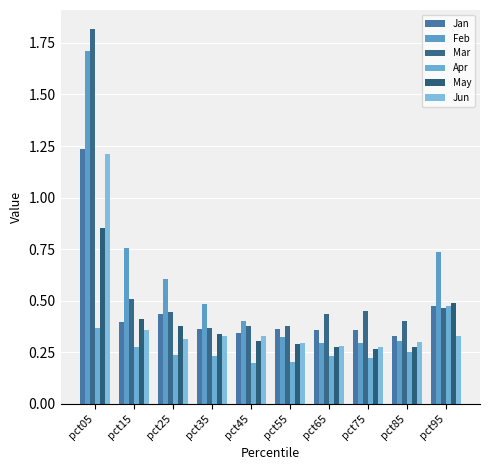

At which category is the sum across all series the highest?

pct05